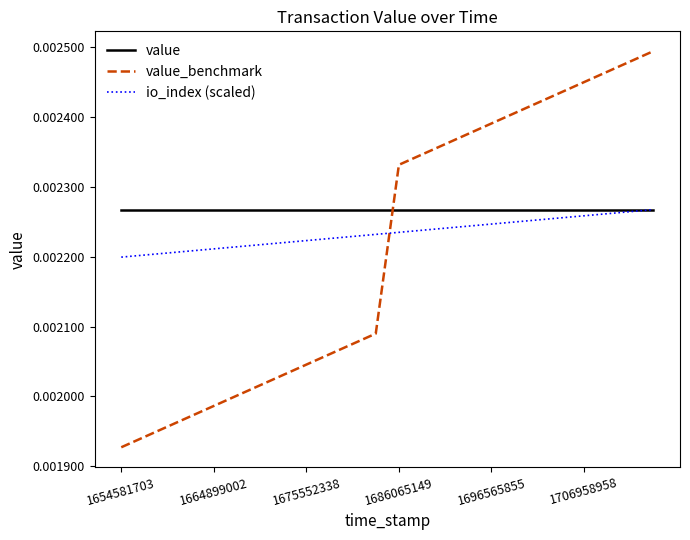

How many times do value_benchmark and value cross each other?

1